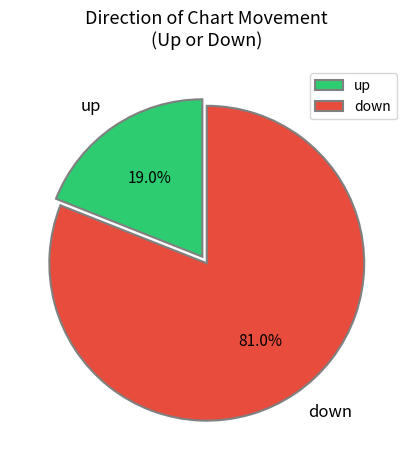

How many slices are in this pie chart?

2